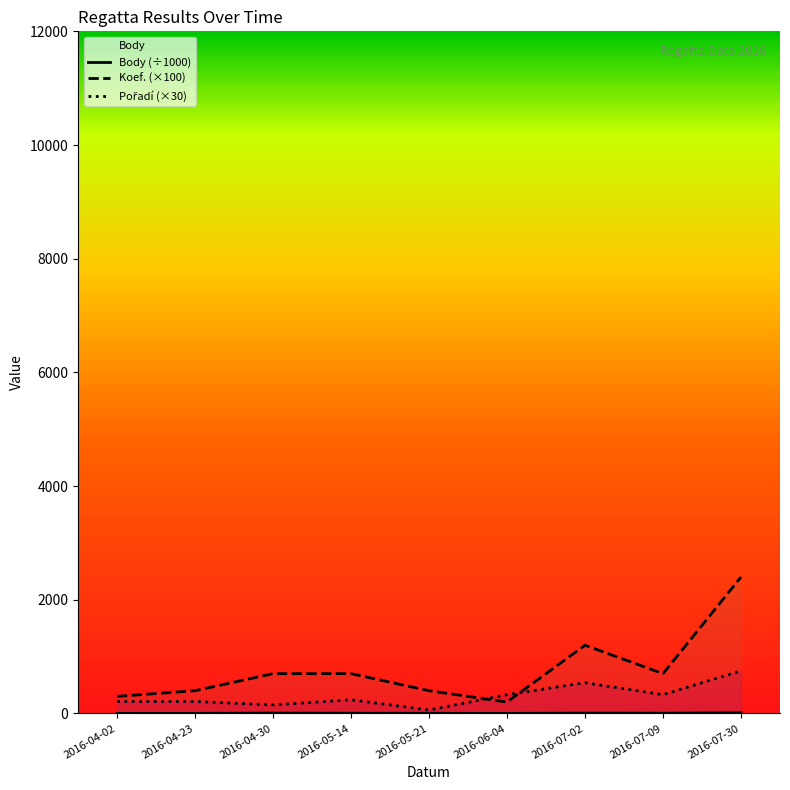

Reading left to right, transcribe all the data shown in this chart.

Body (÷1000): 1.4	1.7	5.8	3.5	2.3	1.0	5.4	3.9	10.6
Koef. (×100): 300.0	400.0	700.0	700.0	400.0	200.0	1200.0	700.0	2400.0
Pořadí (×30): 210.0	210.0	150.0	240.0	60.0	330.0	540.0	330.0	750.0